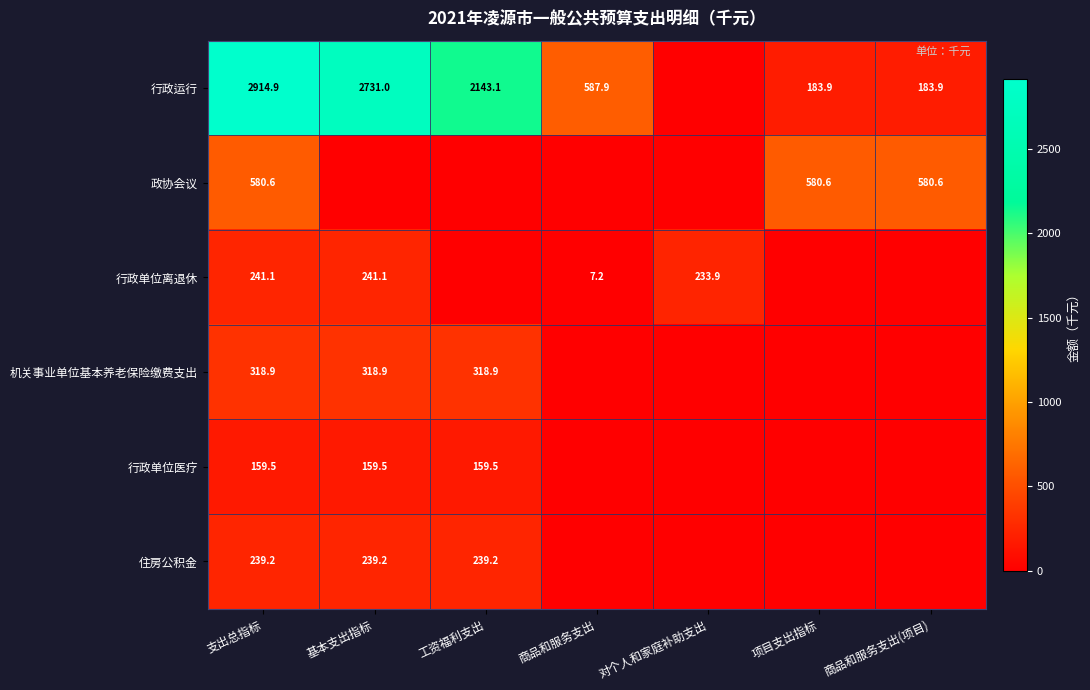

The value of 行政单位离退休 at 对个人和家庭补助支出 is 233.9. True or false?

True